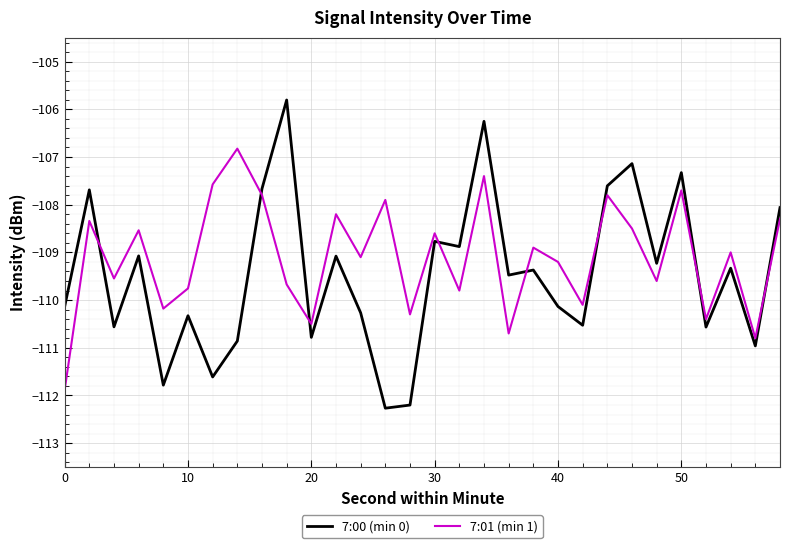

What is the lowest value of the 7:01 (min 1) series?

-111.9